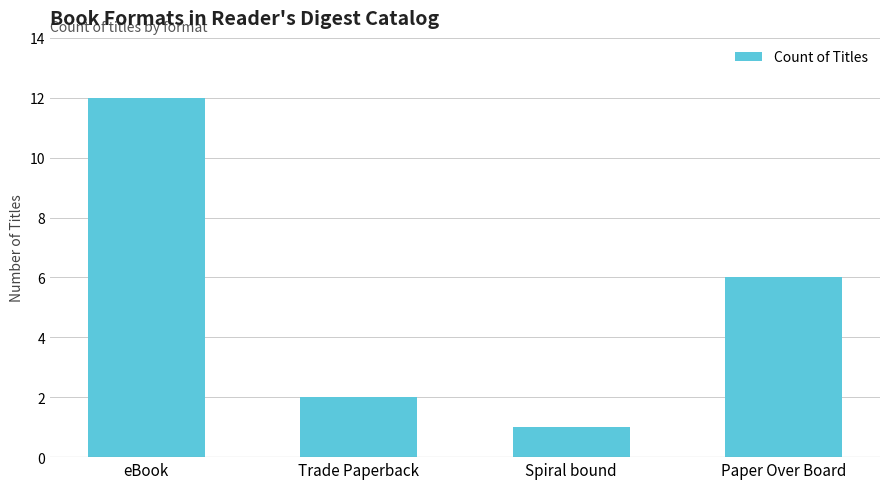

List the labels in order of value, smallest first.

Spiral bound, Trade Paperback, Paper Over Board, eBook